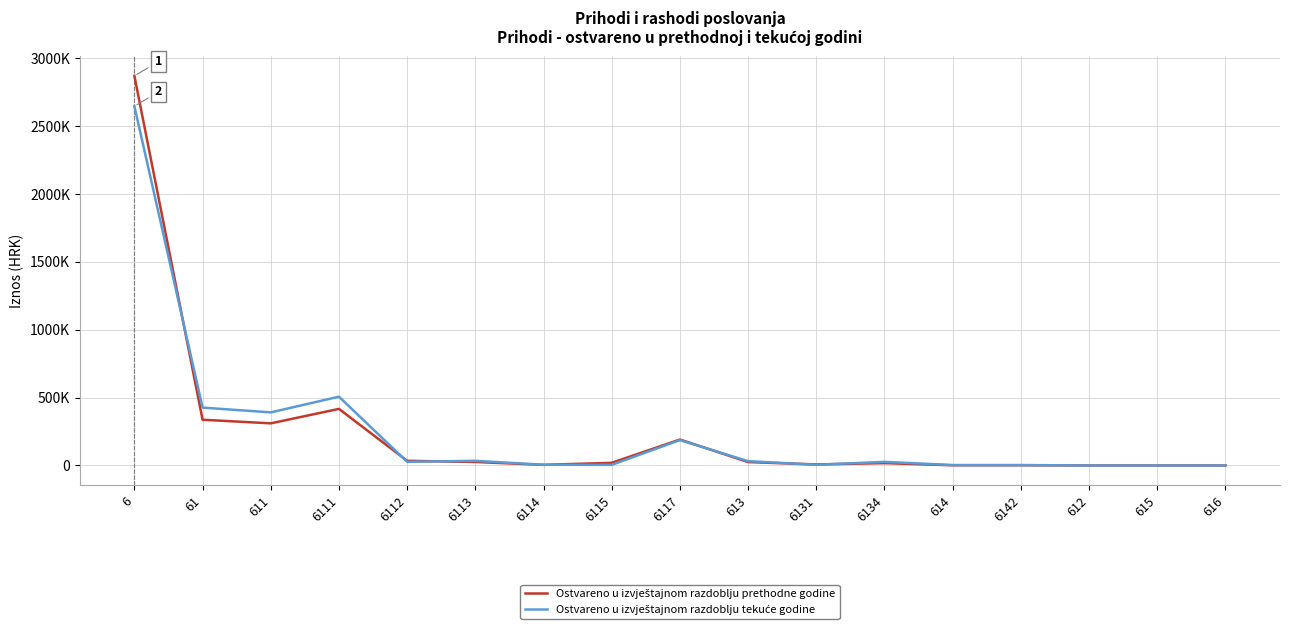

Does the chart display data point markers on the line(s)?

No